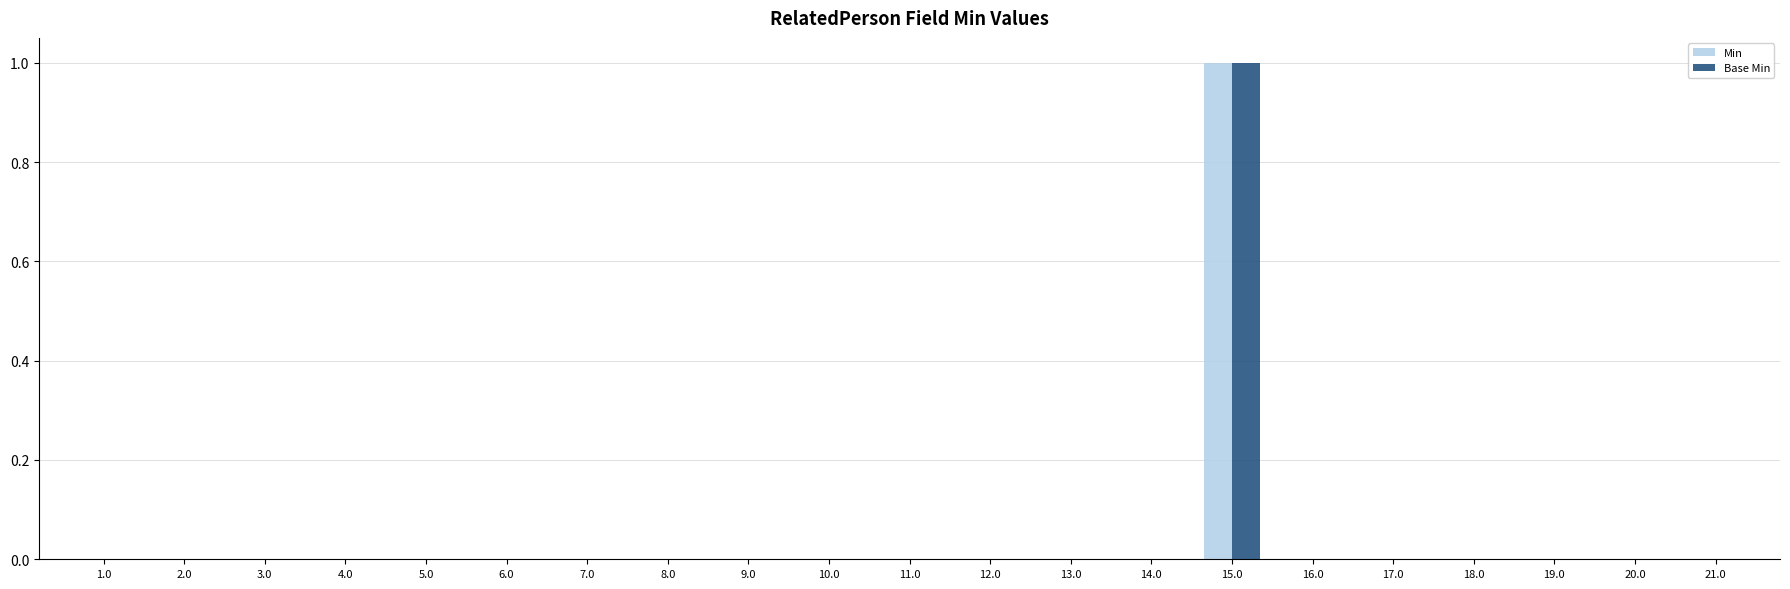

True or false: Base Min has a value of 0 at 9.0.

True